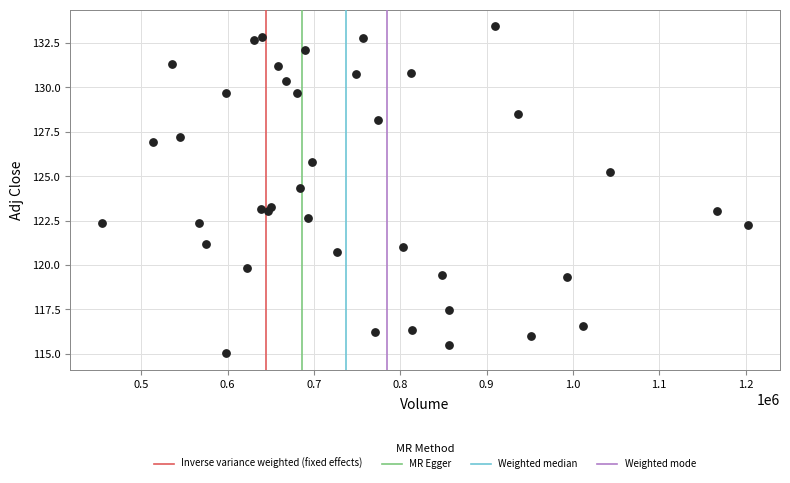

What Y value in the scatter plot is closest to 124?

124.3